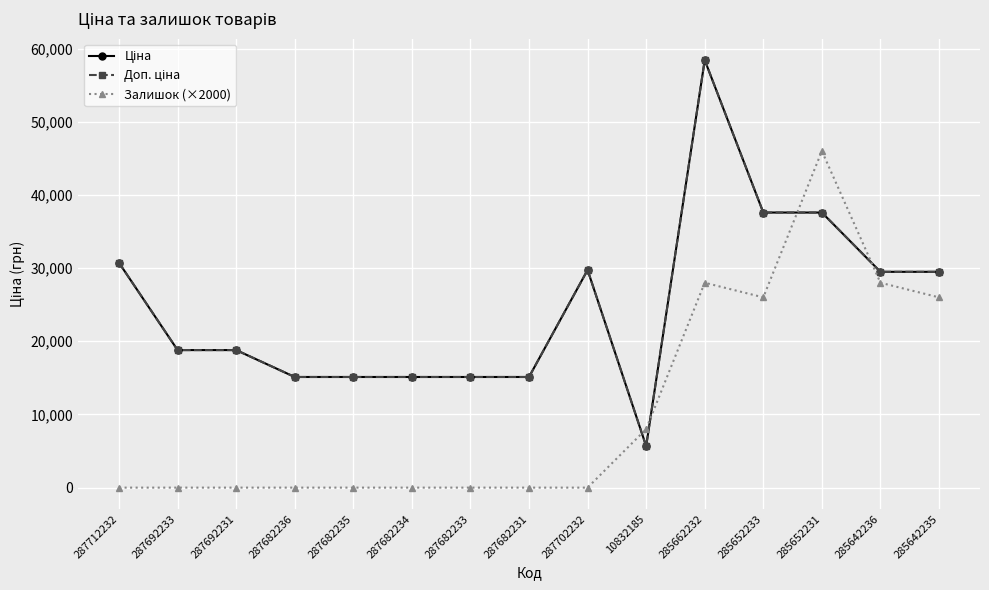

Where is Ціна nearest to the value 32050?

287712232